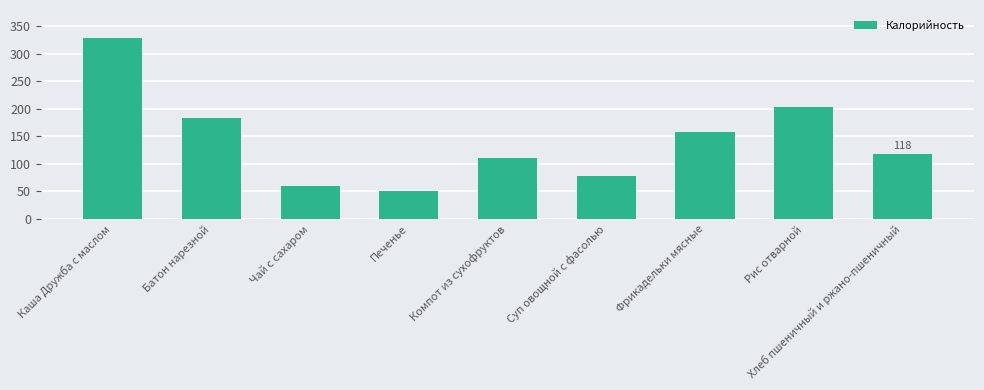

Approximately how many times larger is the value at Батон нарезной compared to Компот из сухофруктов?

1.7